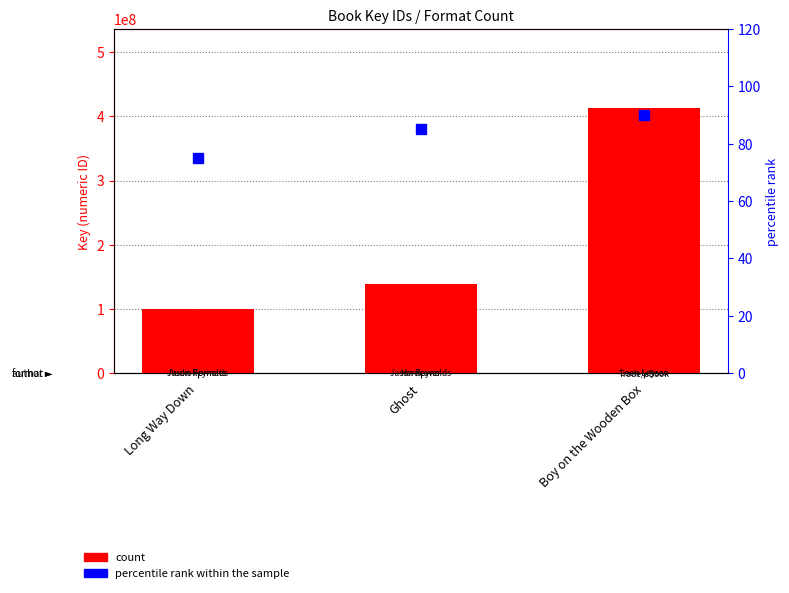

How many distinct data groups are displayed?

2